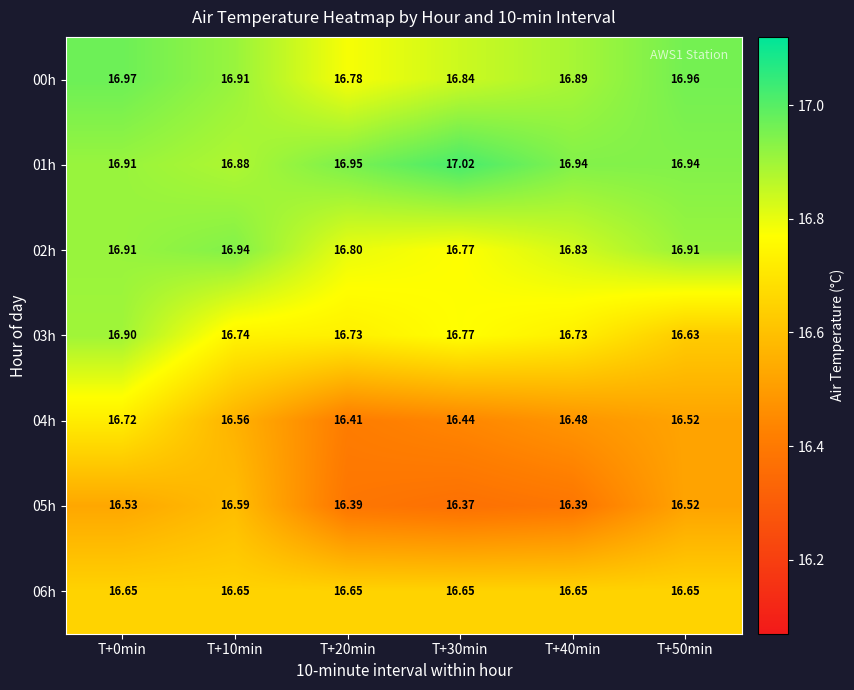

Is the value of 04h at T+0min greater than the value of 03h at T+0min?

No